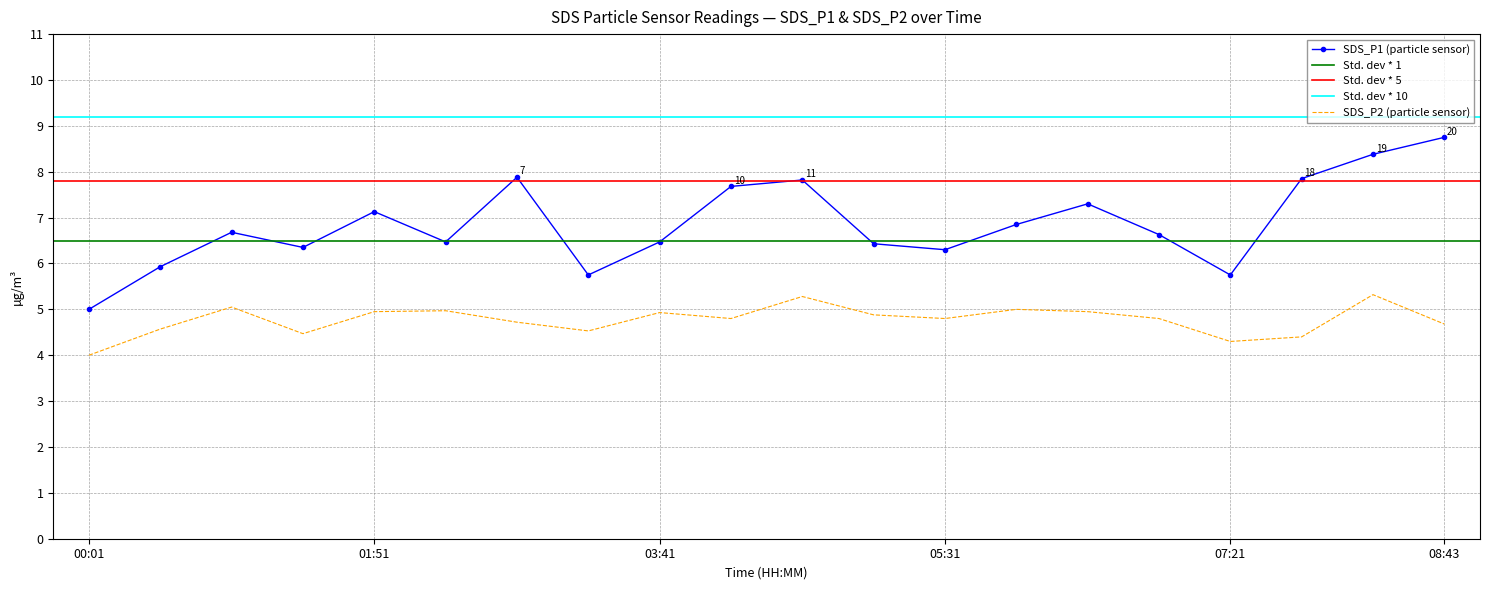

Reading left to right, what are all the values shown in this chart?

SDS_P1: 00:01=5.0	00:28=5.9	00:56=6.7	01:23=6.3	01:51=7.1	02:18=6.5	02:46=7.9	03:13=5.8	03:41=6.5	04:08=7.7	04:36=7.8	05:03=6.4	05:31=6.3	05:58=6.8	06:26=7.3	06:53=6.6	07:21=5.8	07:48=7.8	08:16=8.4	08:43=8.8
SDS_P2: 00:01=4.0	00:28=4.6	00:56=5.0	01:23=4.5	01:51=5.0	02:18=5.0	02:46=4.7	03:13=4.5	03:41=4.9	04:08=4.8	04:36=5.3	05:03=4.9	05:31=4.8	05:58=5.0	06:26=5.0	06:53=4.8	07:21=4.3	07:48=4.4	08:16=5.3	08:43=4.7